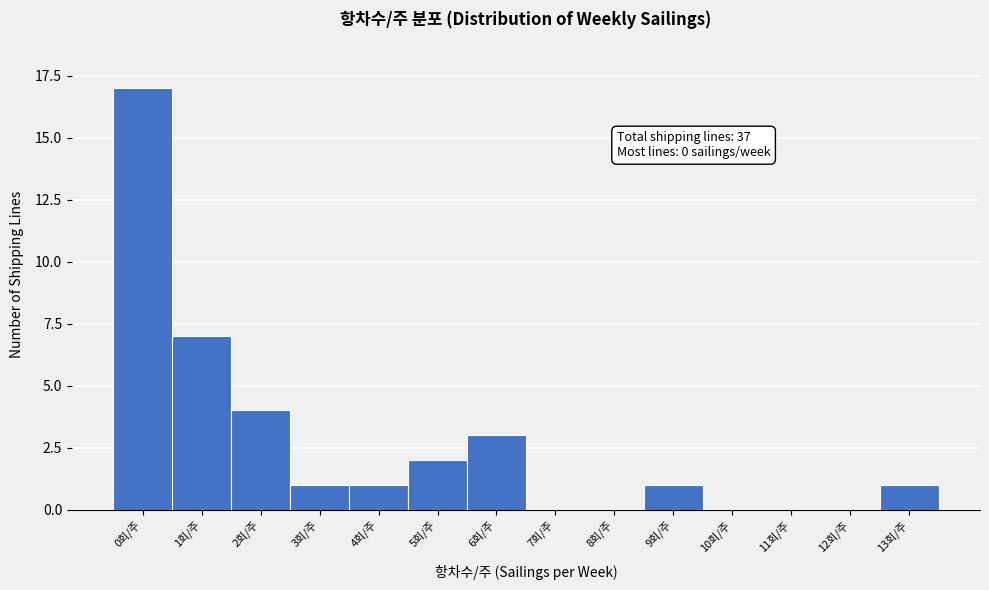

Reading right to left, extract all data points from this chart.

13회/주=1	12회/주=0	11회/주=0	10회/주=0	9회/주=1	8회/주=0	7회/주=0	6회/주=3	5회/주=2	4회/주=1	3회/주=1	2회/주=4	1회/주=7	0회/주=17